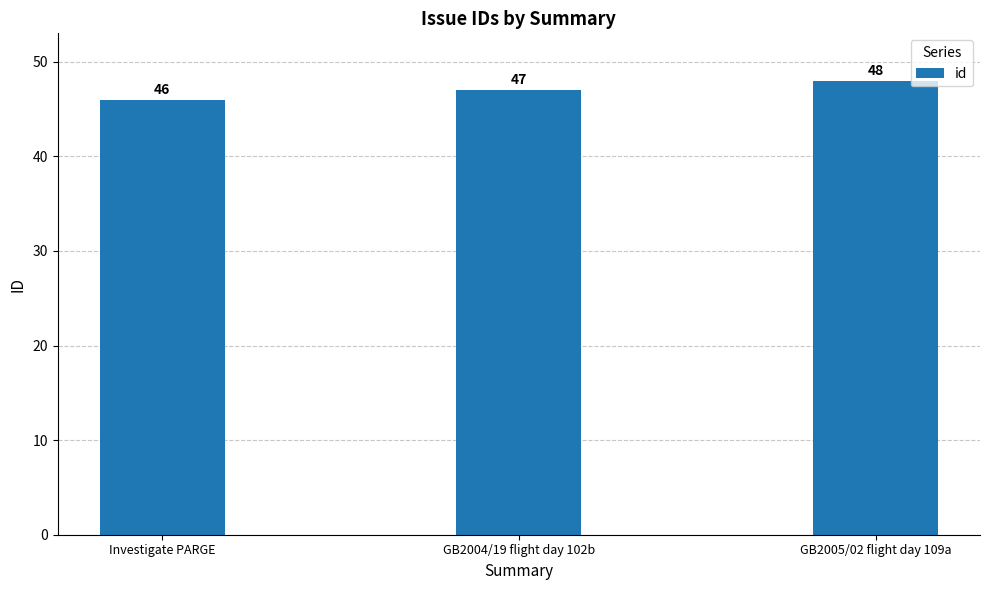

Which category has the highest value across all series?

GB2005/02 flight day 109a